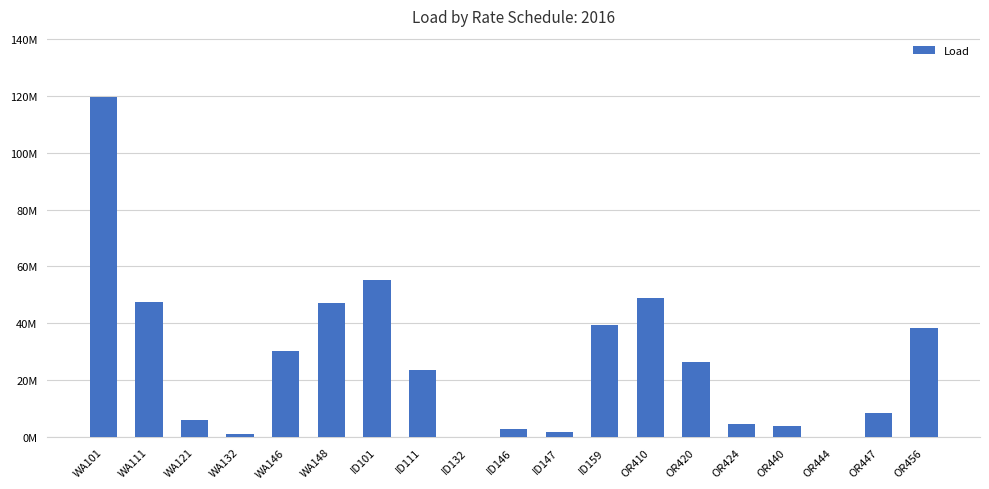

Are the bars horizontal?

No